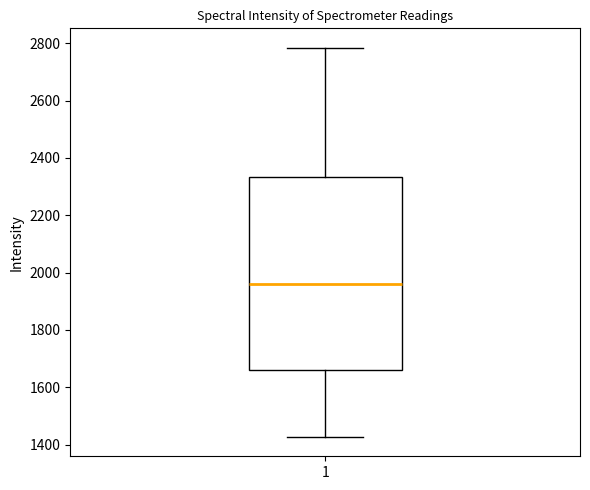

Transcribe this box plot: give where the median line is, the range the box spans, and where the two whiskers end, as read against the y-axis. The values are not printed on the chart, so give them approximately, as read against the axis.

median 1960, box 1660 to 2340, whiskers 1420 to 2780